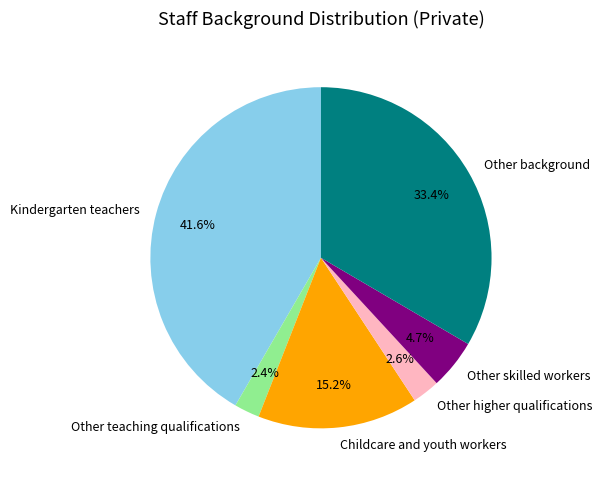

What portion of the pie excludes Other skilled workers?

95.3%